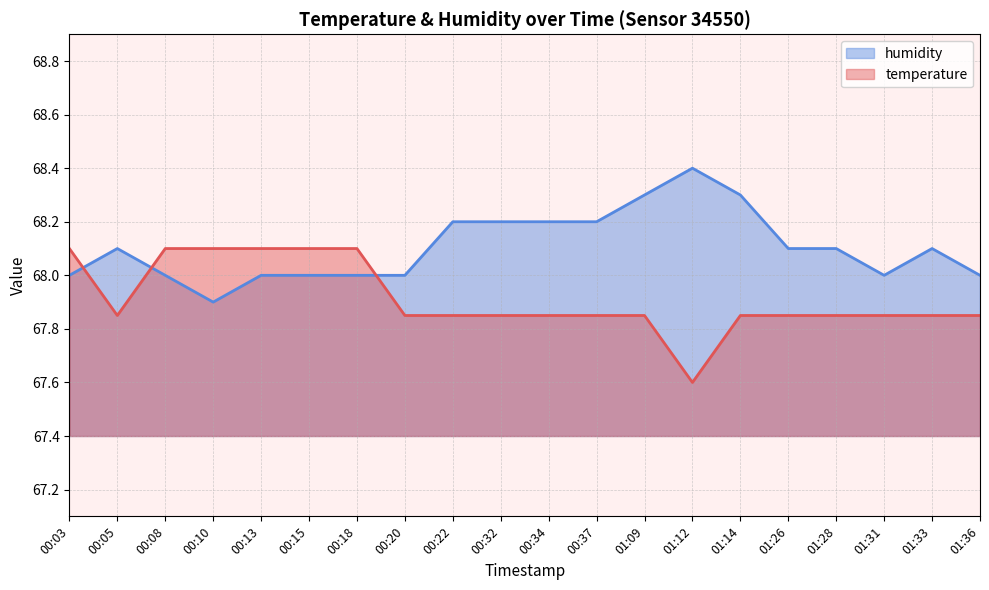

What is the difference between the highest and lowest values at 01:14?

0.5